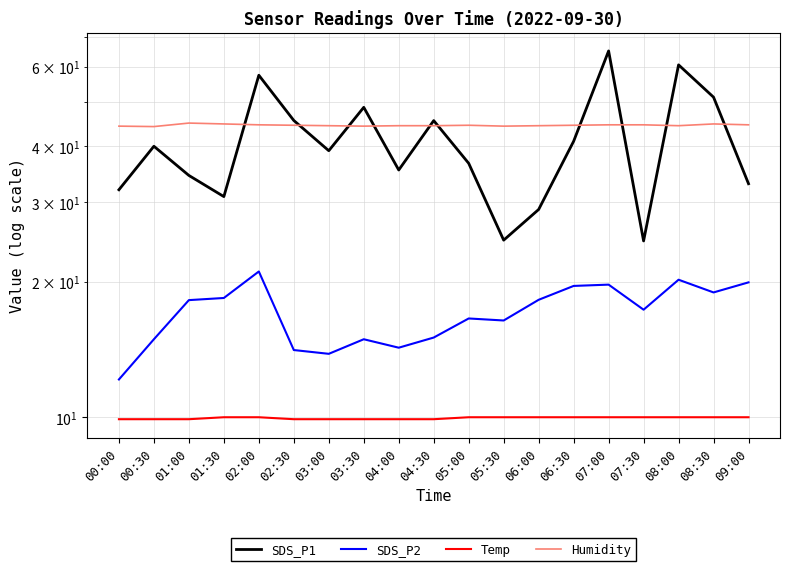

What is the value of the Humidity point at the 5th from the left?

44.6